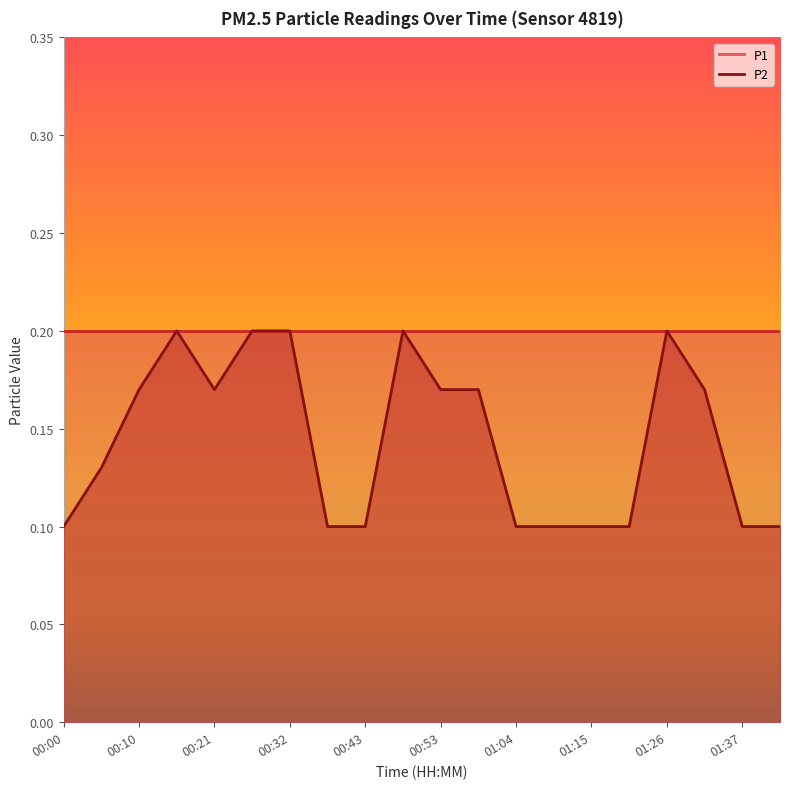

List the labels in order of value, smallest first.

00:00, 00:37, 00:43, 01:04, 01:10, 01:15, 01:20, 01:37, 01:42, 00:05, 00:10, 00:21, 00:53, 00:59, 01:31, 00:16, 00:27, 00:32, 00:48, 01:26